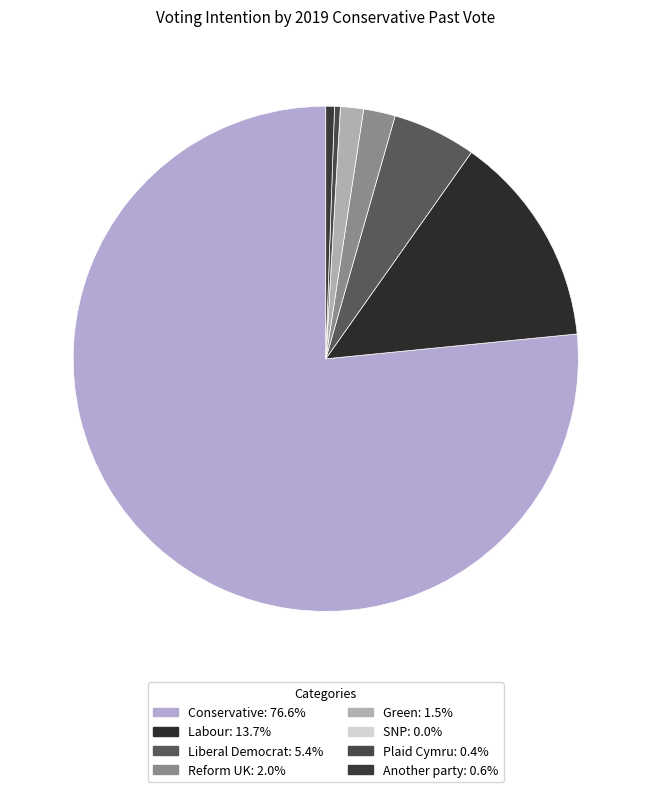

To the nearest percent, what percentage of the pie is Conservative?

77%